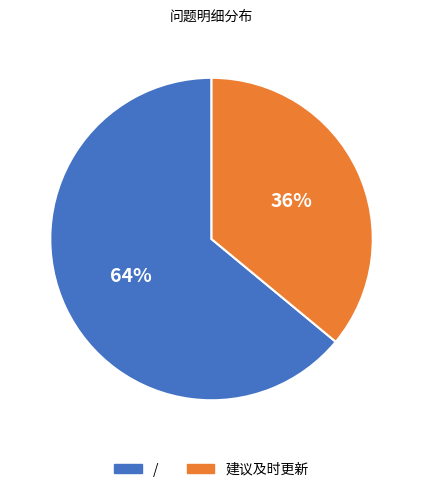

Is there a majority slice in this chart?

Yes